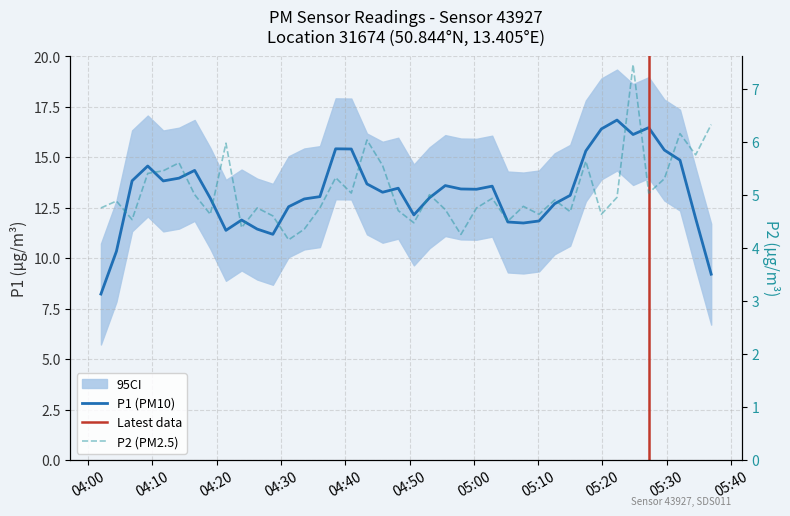

Between 05:32 and 05:02, which is larger?

05:32